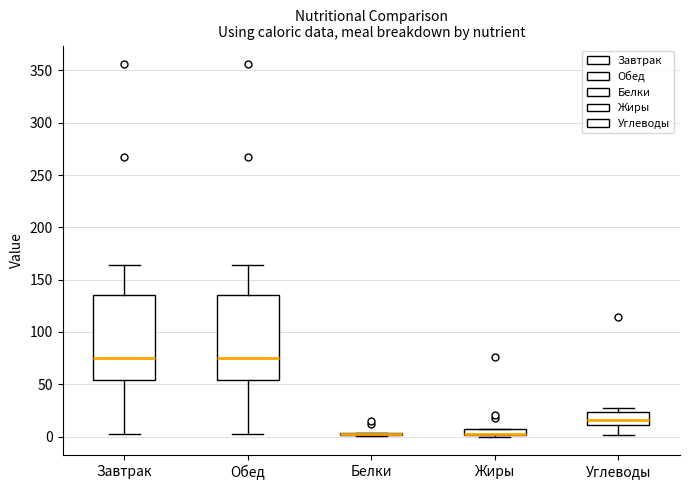

Where is the upper edge of the box for Обед on the y-axis? The values are not printed on the chart, so give them approximately, as read against the axis.

135